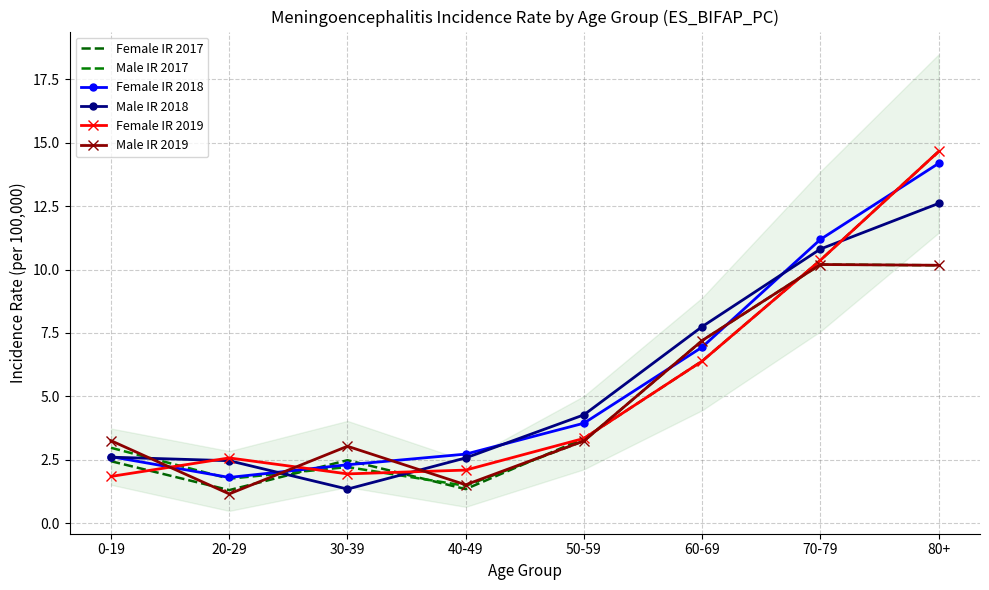

What is the average value of the Female IR 2018 series?

5.7